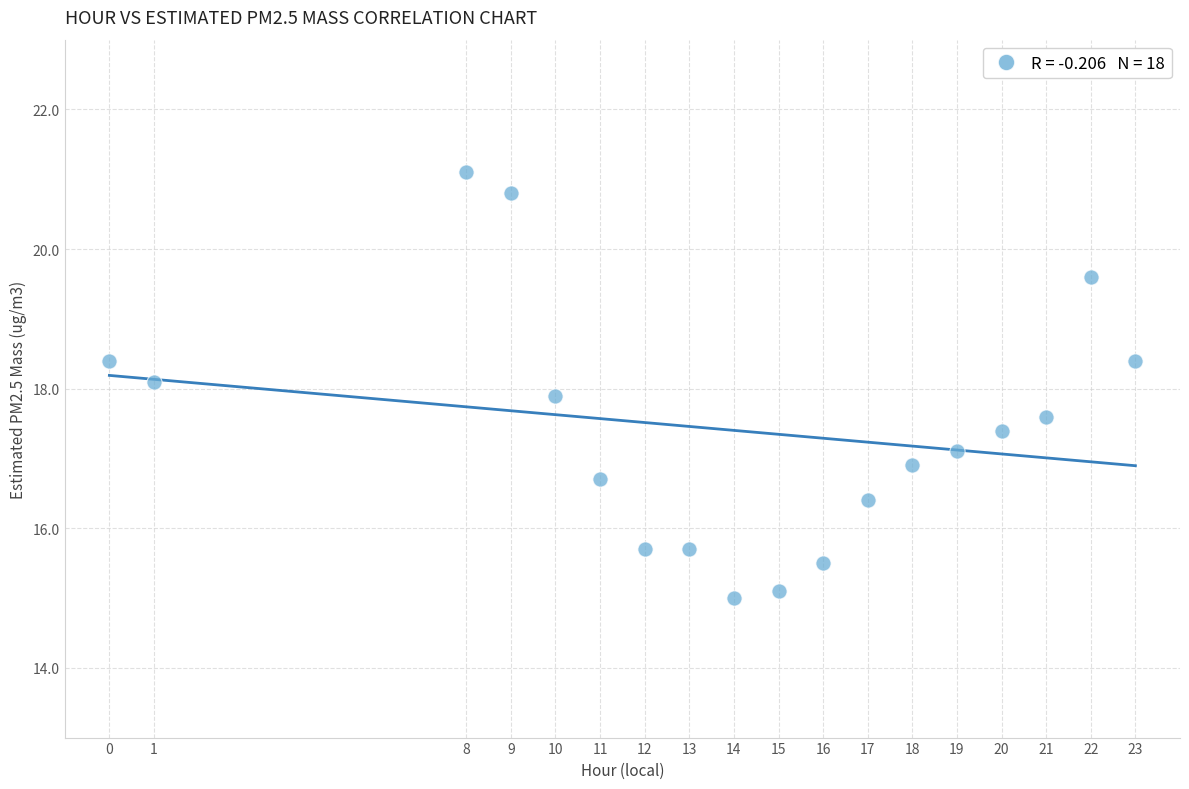

What is the range of Y values (max minus min)?

6.1